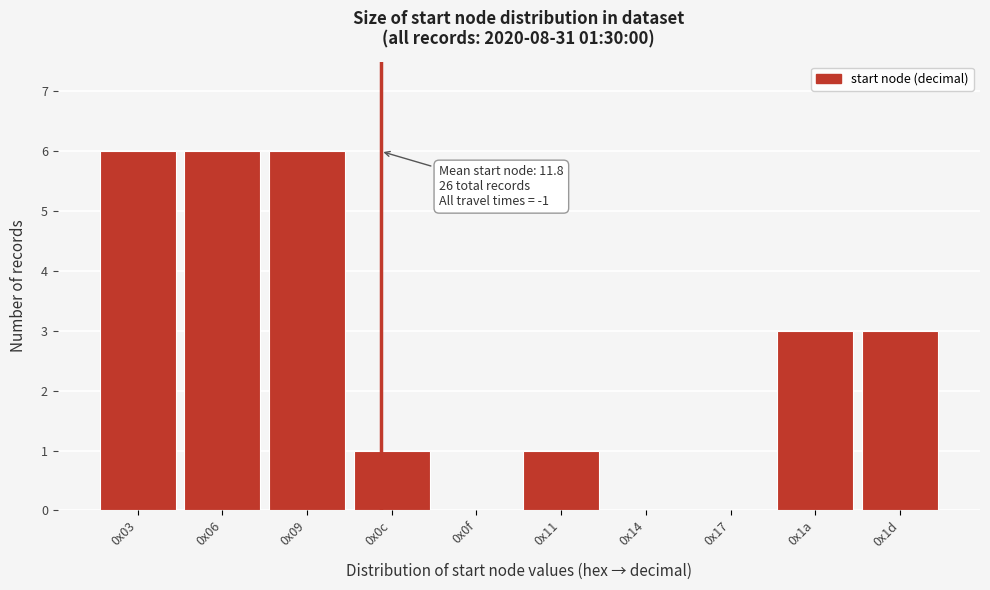

Reading left to right, extract all data points from this chart.

0x03=6	0x06=6	0x09=6	0x0c=1	0x0f=0	0x11=1	0x14=0	0x17=0	0x1a=3	0x1d=3